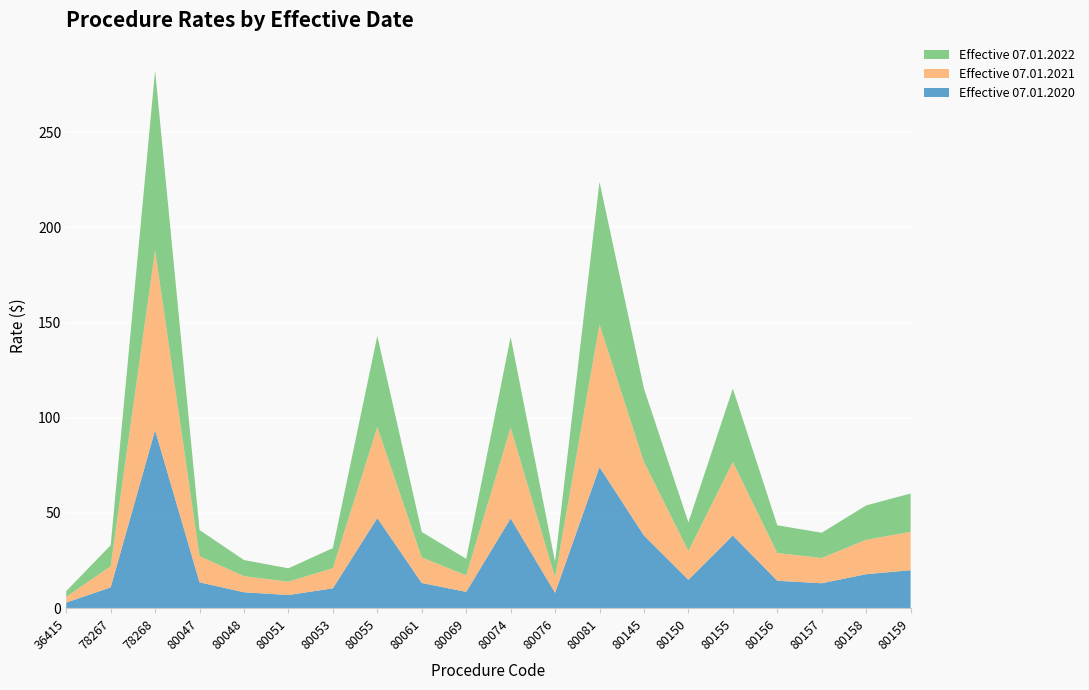

Reading left to right, extract all data points from this chart.

Effective 07.01.2020: 36415=3.0	78267=10.9	78268=93.5	80047=13.6	80048=8.4	80051=6.9	80053=10.4	80055=47.3	80061=13.3	80069=8.6	80074=47.1	80076=8.1	80081=74.1	80145=38.2	80150=14.9	80155=38.2	80156=14.4	80157=13.1	80158=17.9	80159=19.9
Effective 07.01.2021: 36415=3.0	78267=11.1	78268=94.4	80047=13.7	80048=8.5	80051=7.0	80053=10.6	80055=47.8	80061=13.4	80069=8.7	80074=47.6	80076=8.2	80081=74.9	80145=38.6	80150=15.1	80155=38.6	80156=14.6	80157=13.2	80158=18.1	80159=20.1
Effective 07.01.2022: 36415=3.0	78267=11.1	78268=94.4	80047=13.7	80048=8.5	80051=7.0	80053=10.6	80055=47.8	80061=13.4	80069=8.7	80074=47.6	80076=8.2	80081=74.9	80145=38.6	80150=15.1	80155=38.6	80156=14.6	80157=13.2	80158=18.1	80159=20.1